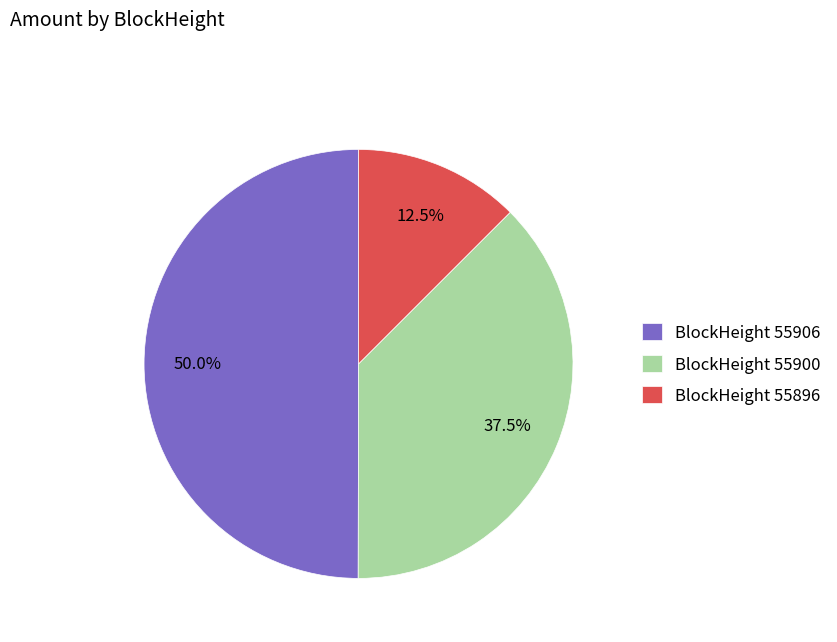

Count the number of slices in the pie.

3